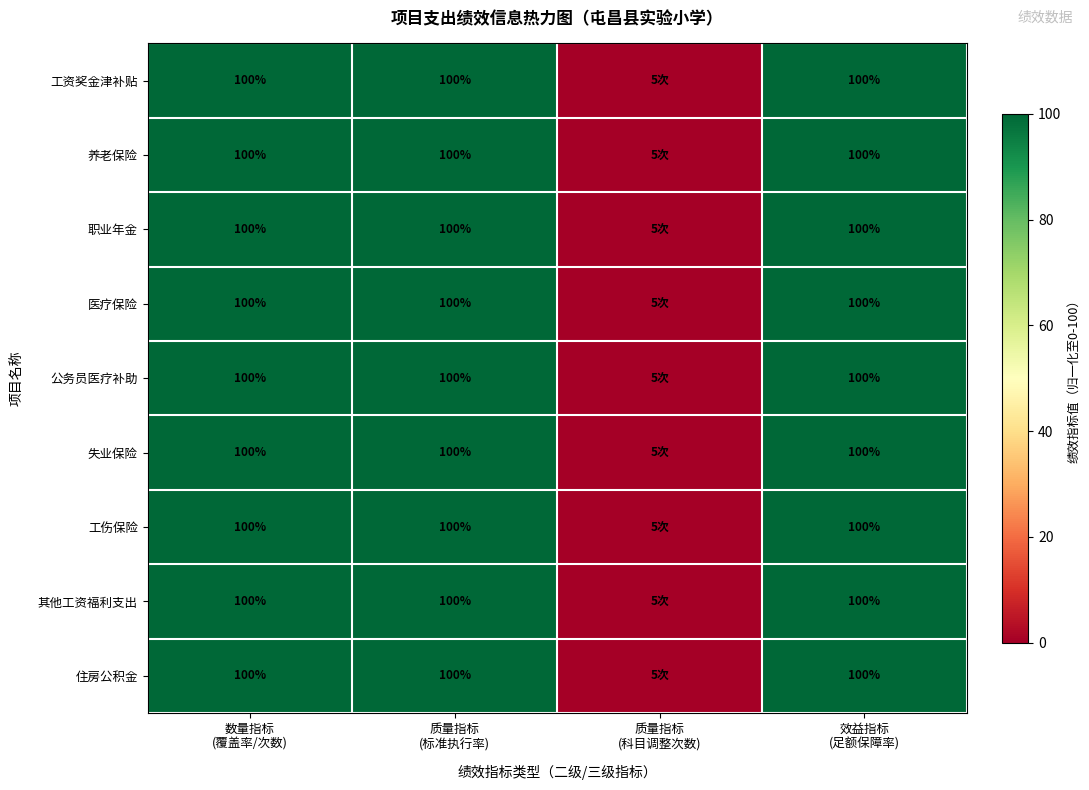

The 公务员医疗补助 series shows 168 at 数量指标 (覆盖率/次数). True or false?

False